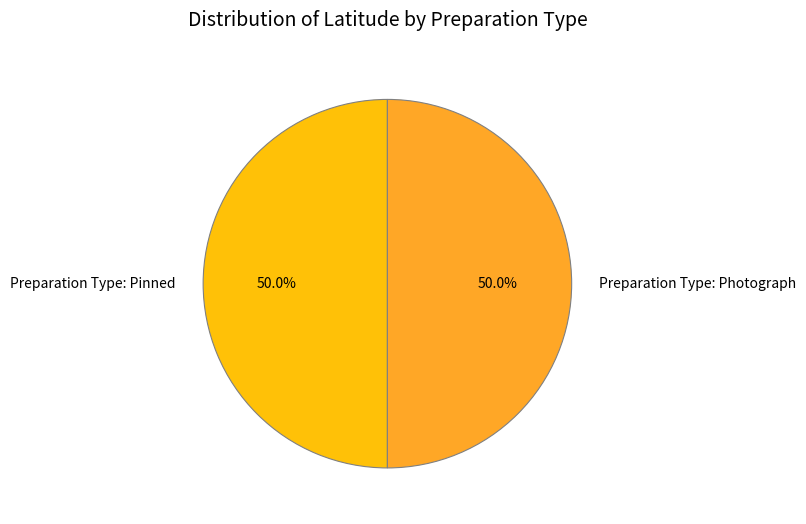

What percentage is the Preparation Type: Pinned slice, to the nearest percent?

50%